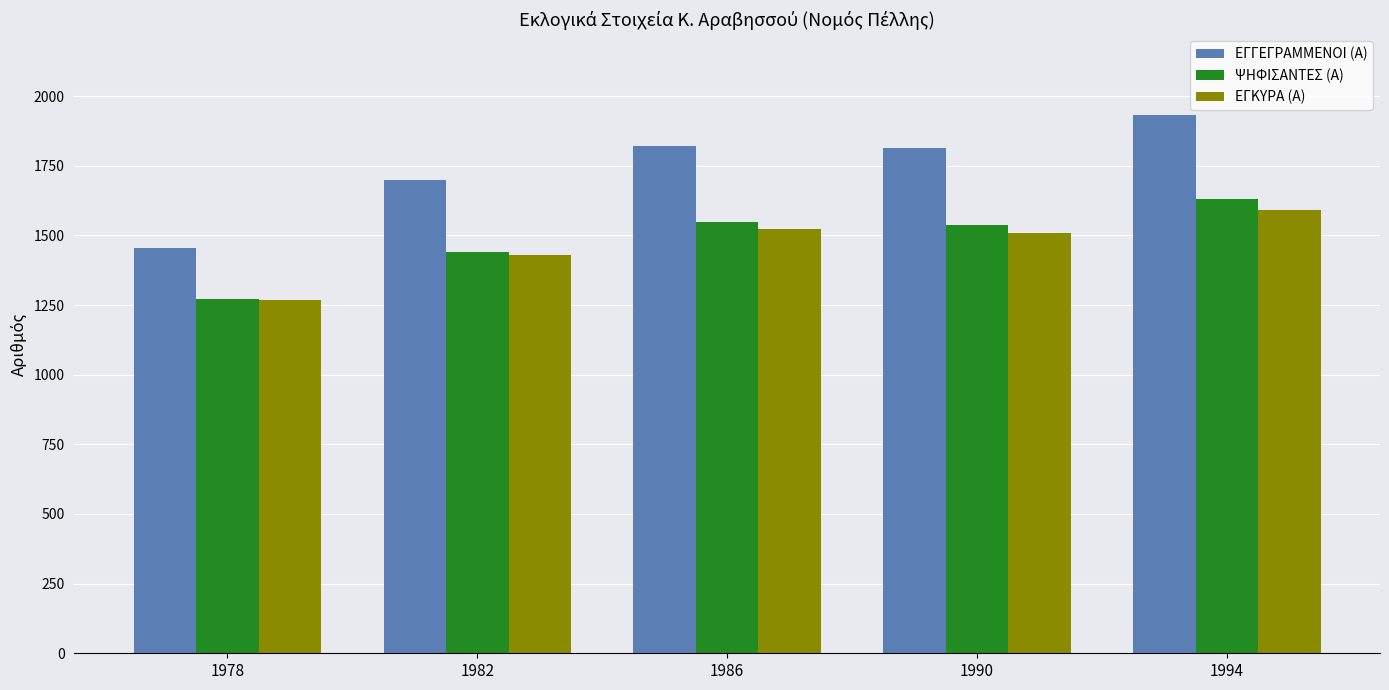

Which series has the widest spread of values?

ΕΓΓΕΓΡΑΜΜΕΝΟΙ (Α)